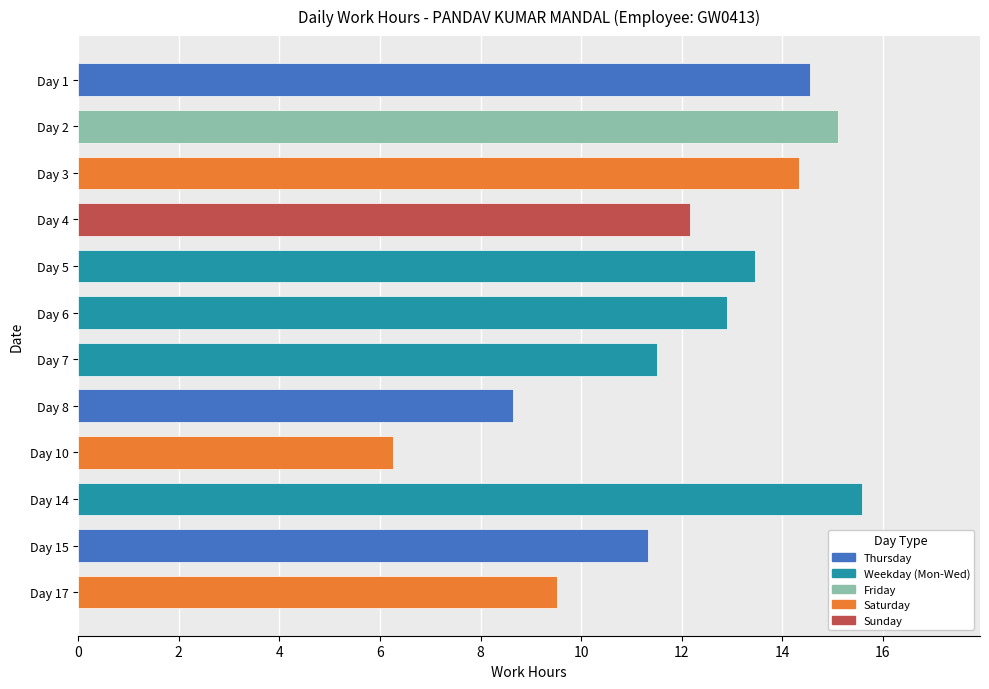

Rank the categories by value from lowest to highest.

Day 10, Day 8, Day 17, Day 15, Day 7, Day 4, Day 6, Day 5, Day 3, Day 1, Day 2, Day 14